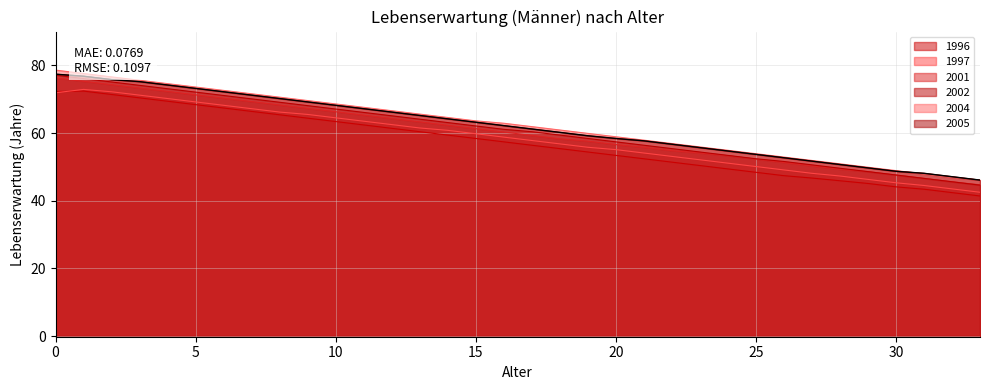

What is the total value across all series at 5?

427.8